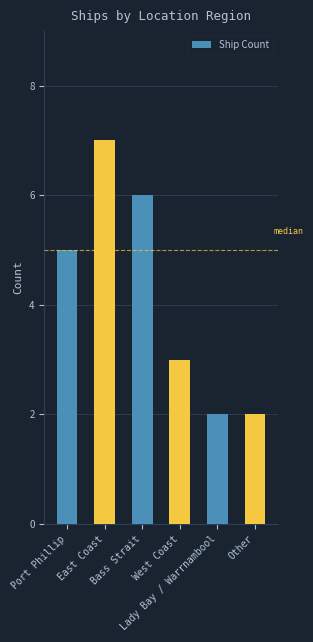

List the labels in order of value, largest first.

East Coast, Bass Strait, Port Phillip, West Coast, Lady Bay / Warrnambool, Other